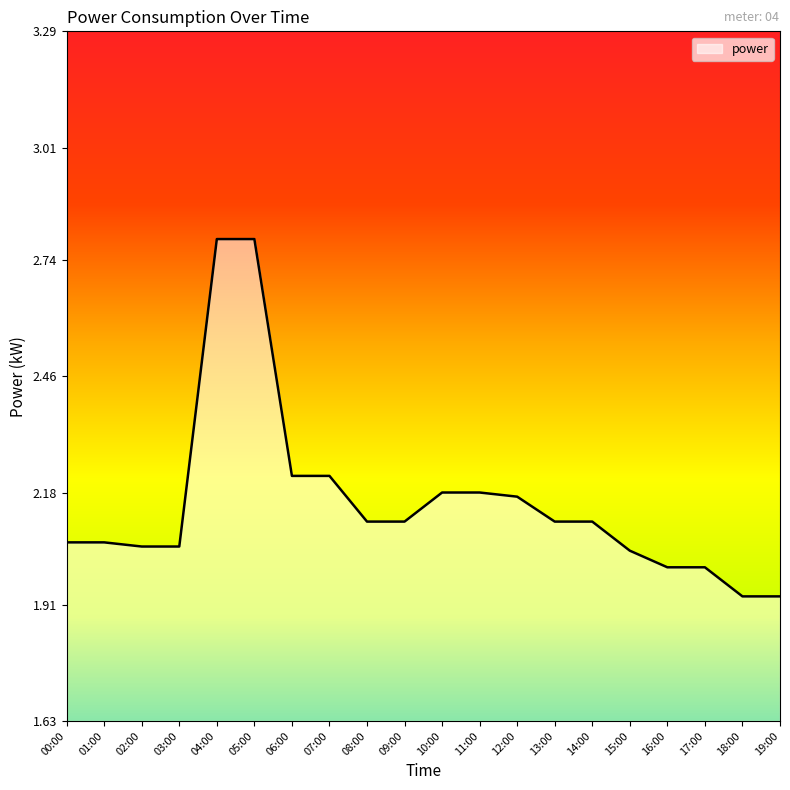

Does the chart have visible grid lines?

No